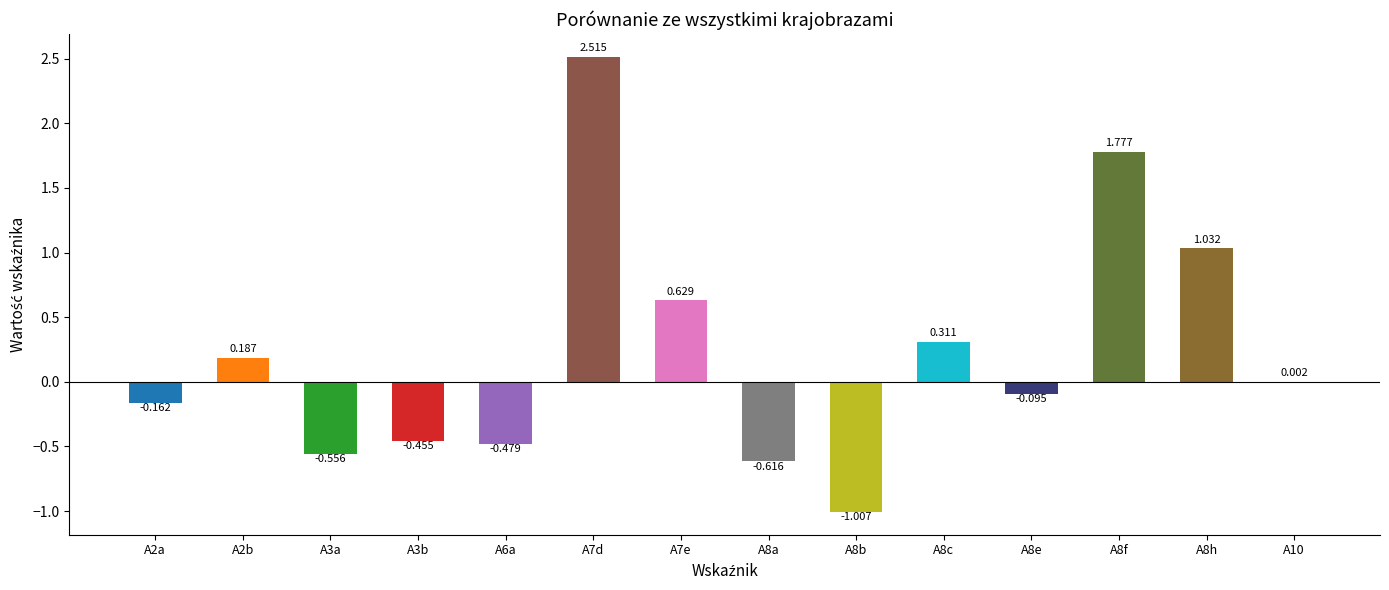

Are the bars horizontal?

No